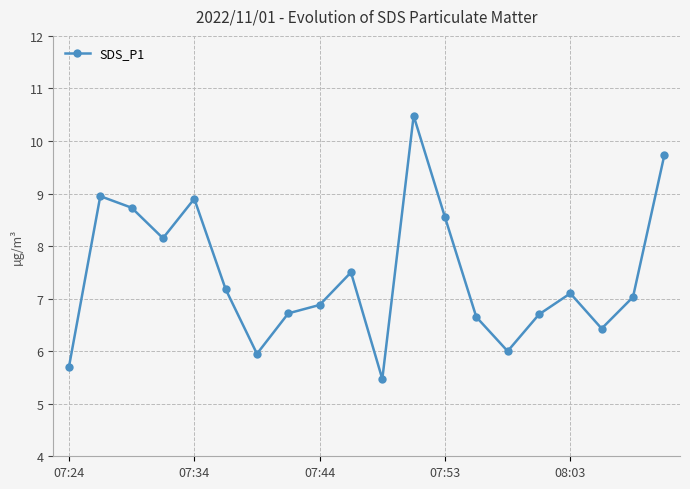

What is the difference between the maximum and minimum values?

5.0